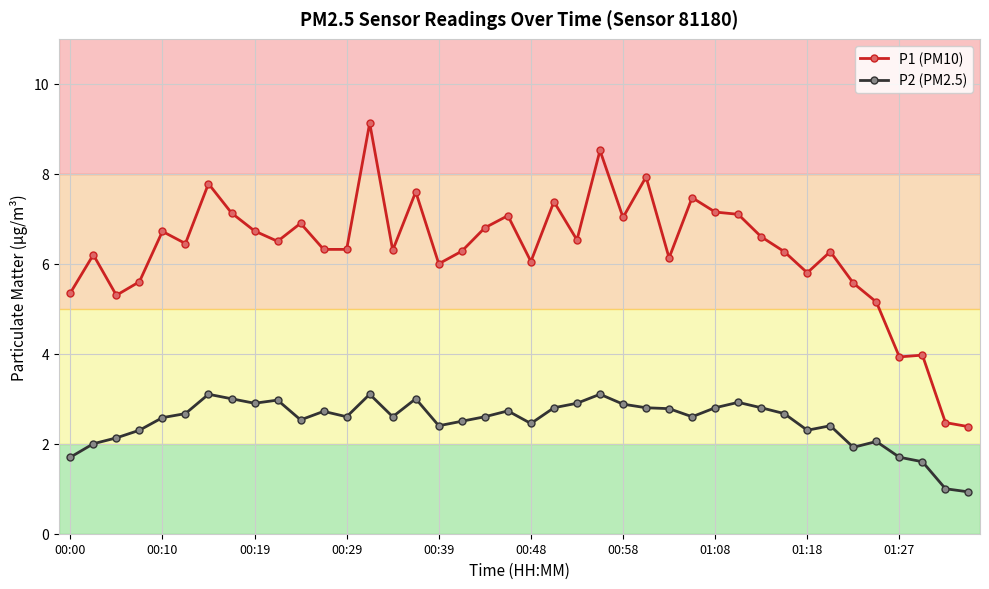

What is the greatest value displayed?

9.1